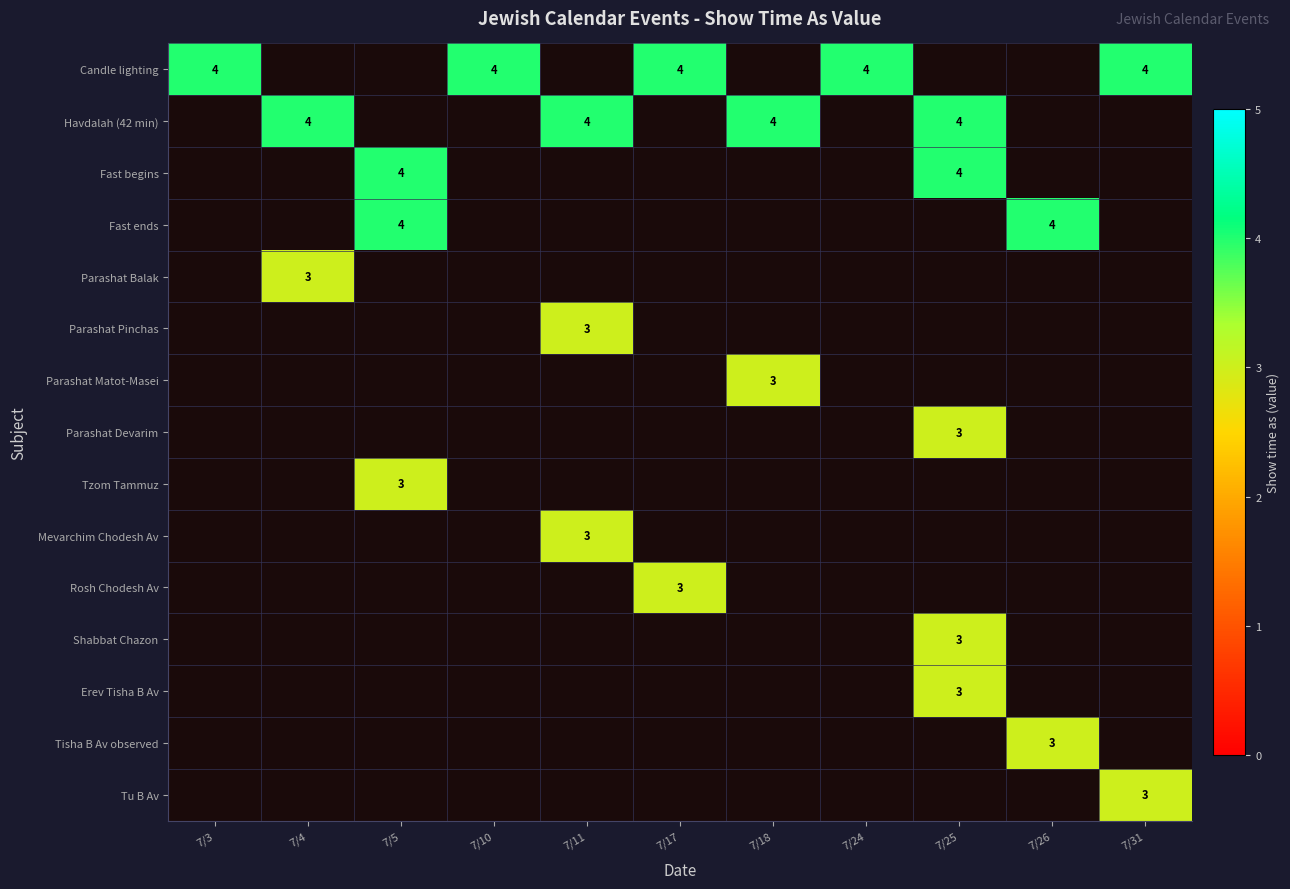

At which category is the sum across all series the highest?

7/25